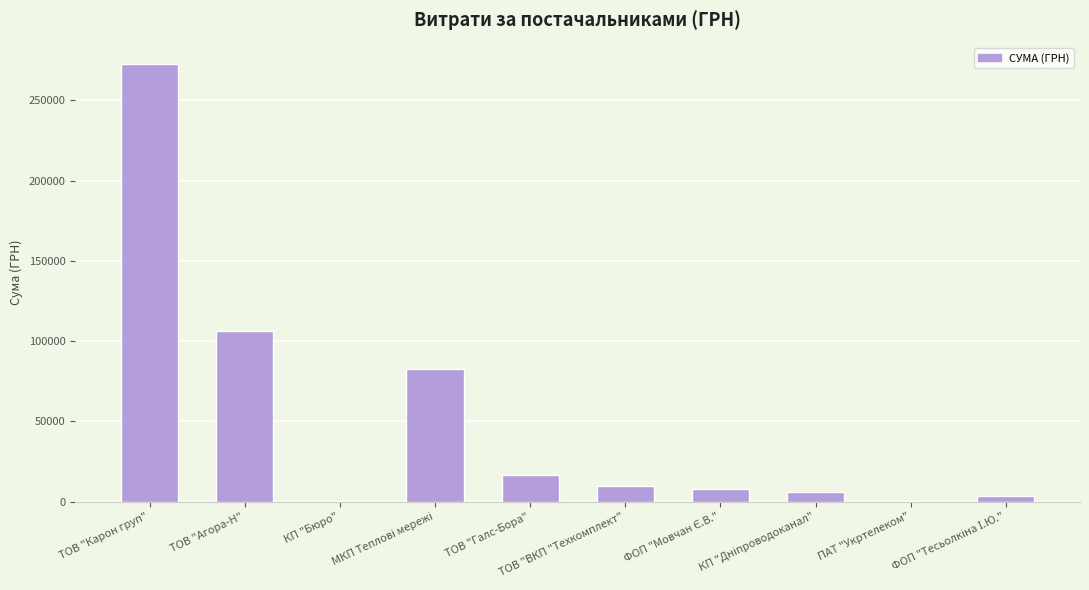

What is the sum of all values?

505233.9